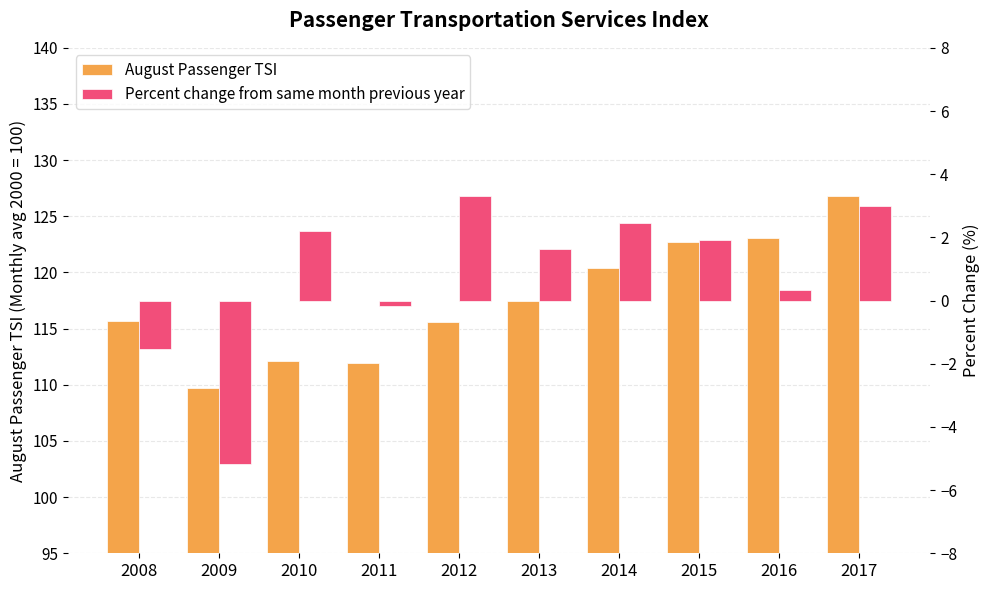

What is the difference between the second highest and minimum values in the August Passenger TSI series?

13.4